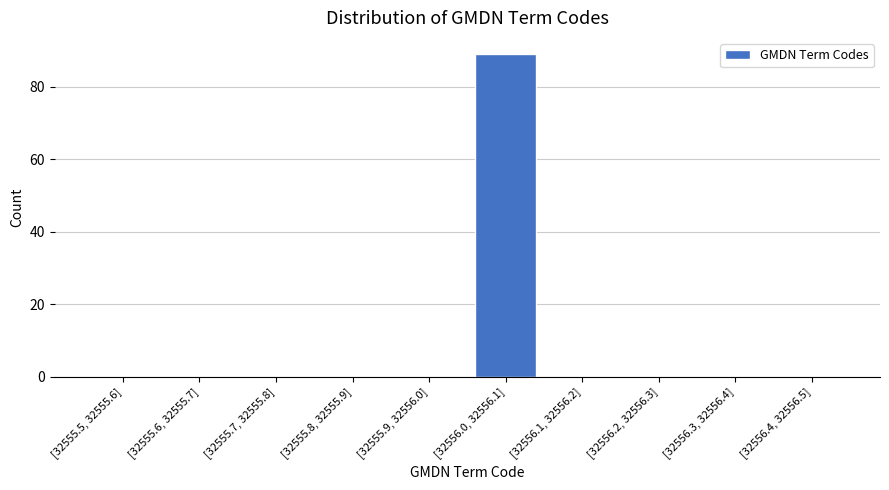

Reading left to right, extract all data points from this chart.

[32555.5, 32555.6]=0	[32555.6, 32555.7]=0	[32555.7, 32555.8]=0	[32555.8, 32555.9]=0	[32555.9, 32556.0]=0	[32556.0, 32556.1]=89	[32556.1, 32556.2]=0	[32556.2, 32556.3]=0	[32556.3, 32556.4]=0	[32556.4, 32556.5]=0